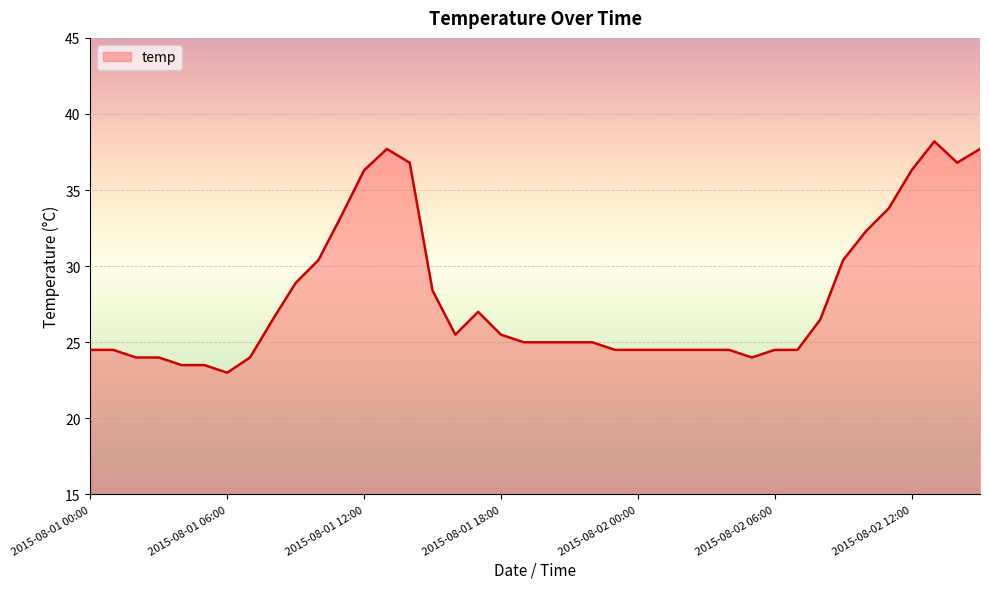

True or false: there are more than 0 points higher than both neighbors.

True